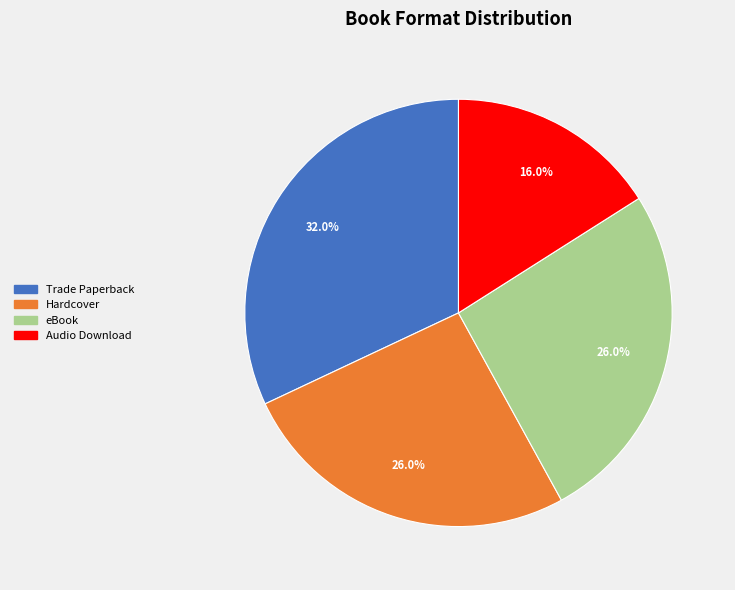

Which slice is the smallest?

Audio Download